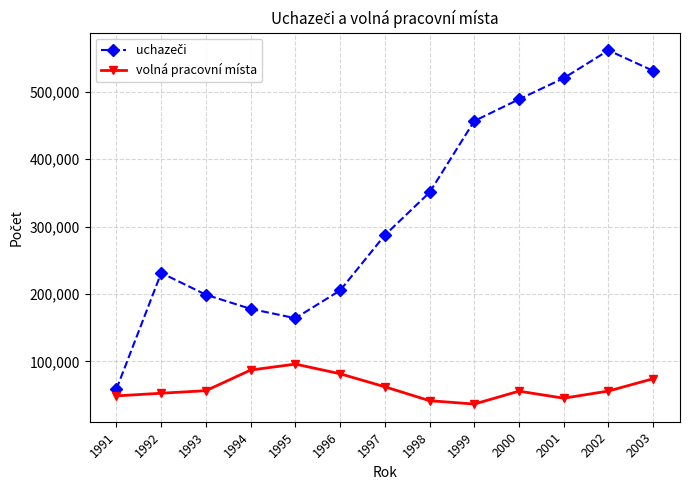

What is the spread (max minus min) of values at 1998?

309173